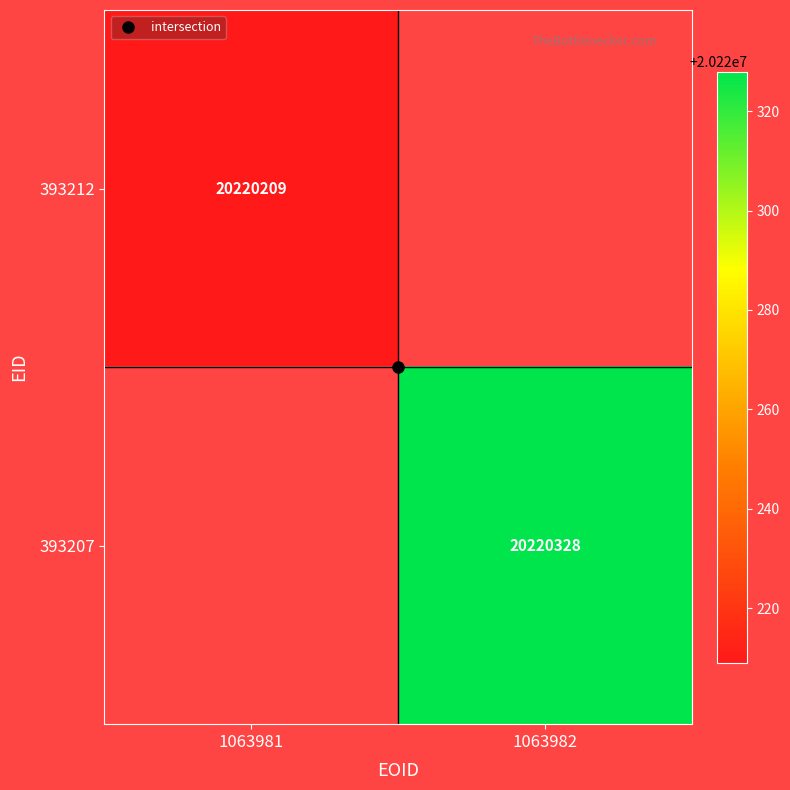

Which label corresponds to the largest value in the chart?

1063982